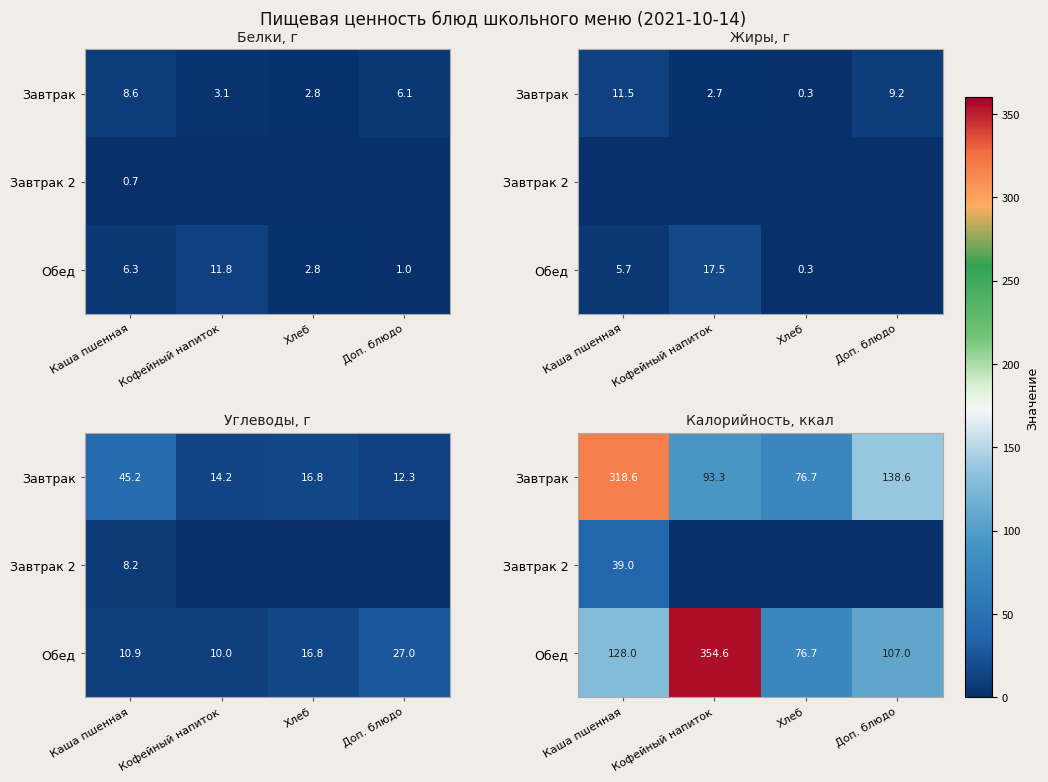

How many values in the Обед series exceed 128?

1